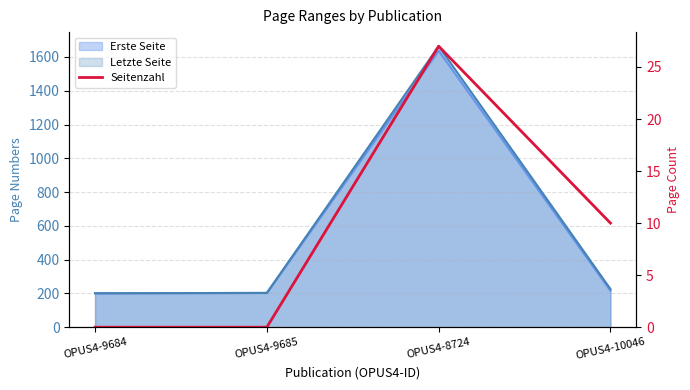

The value at OPUS4-8724 is 27. True or false?

True